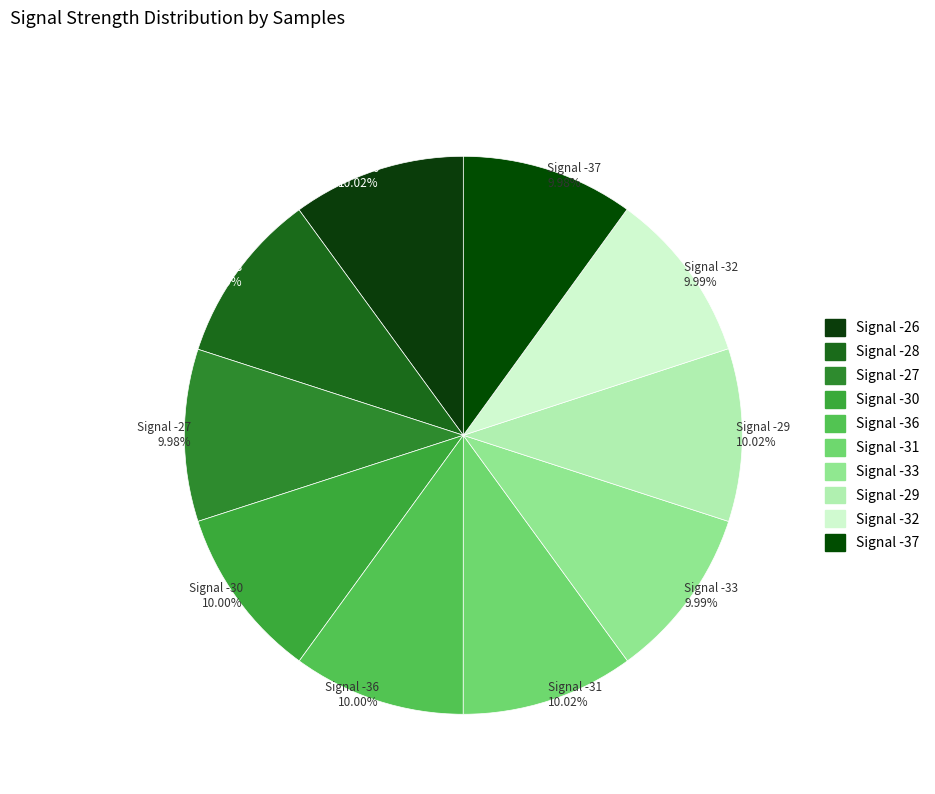

Is there any slice that represents more than half of the pie?

No